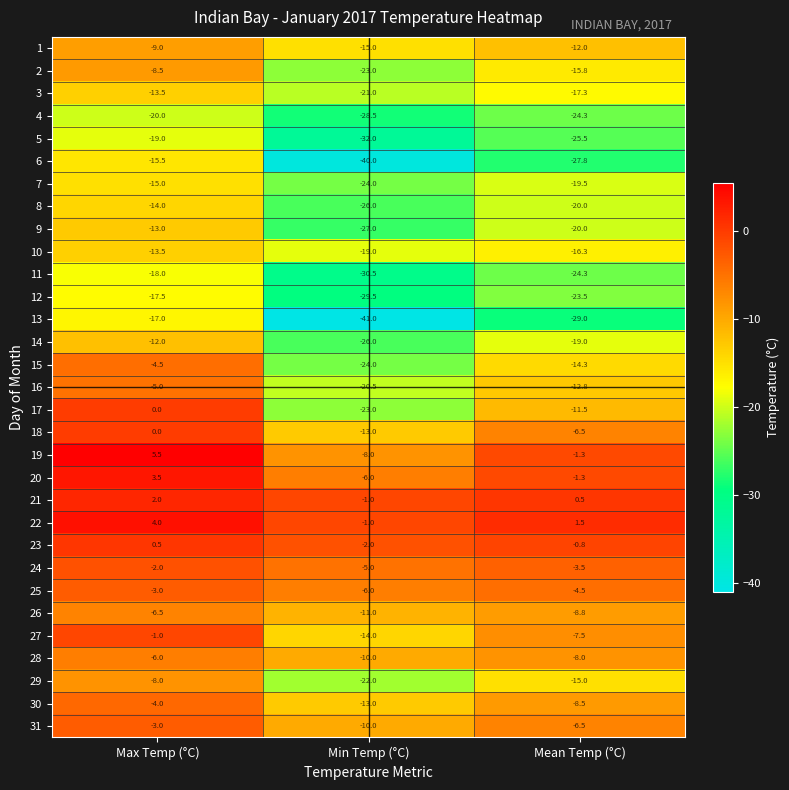

Which series has the largest total across all categories?

22